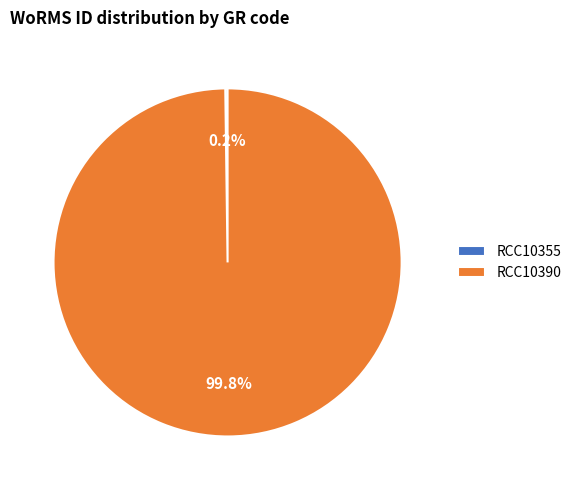

To the nearest percent, what is the average slice percentage?

50%